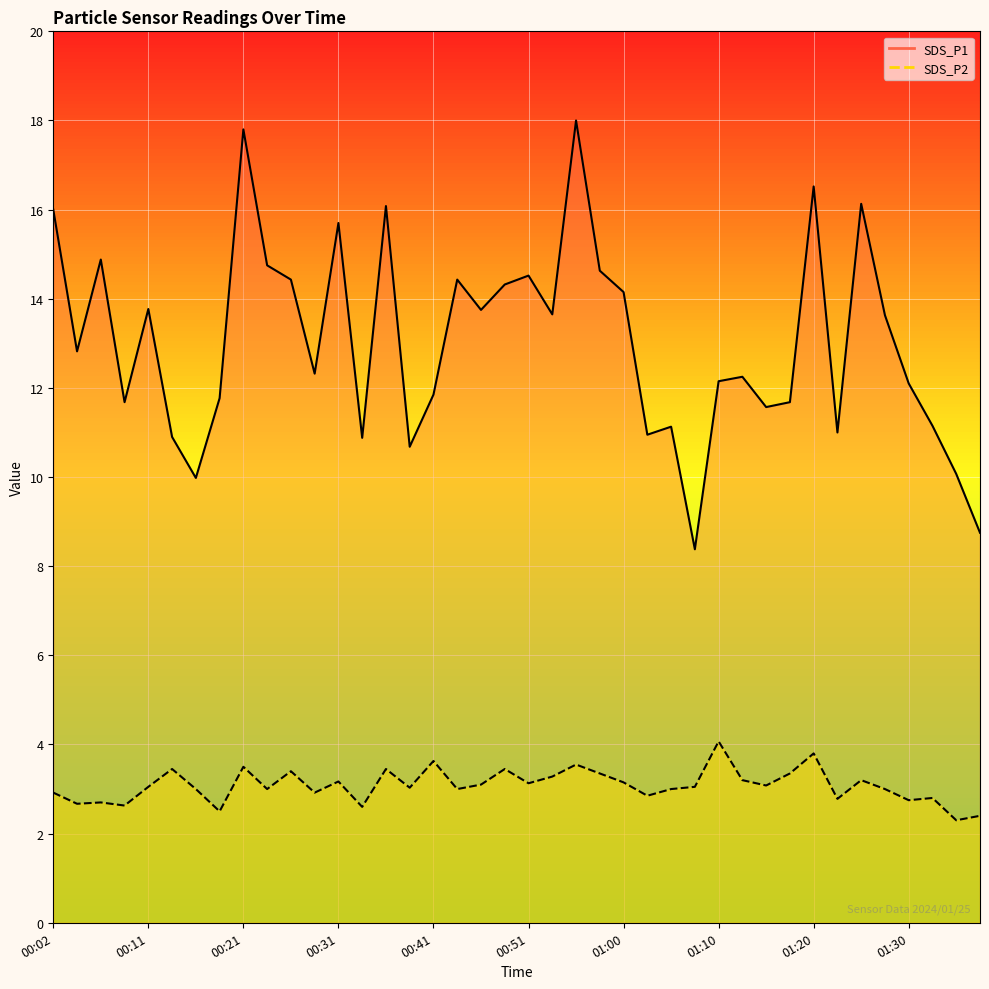

True or false: SDS_P2 and SDS_P1 intersect in this chart.

False